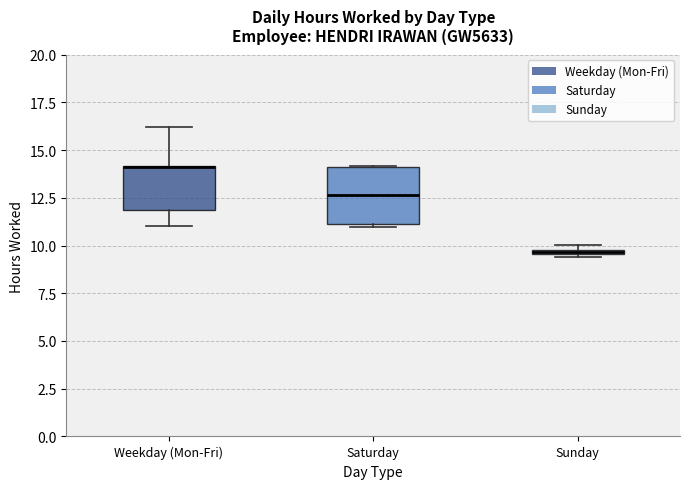

Where is the lower edge of the box for Sunday on the y-axis? The values are not printed on the chart, so give them approximately, as read against the axis.

9.5